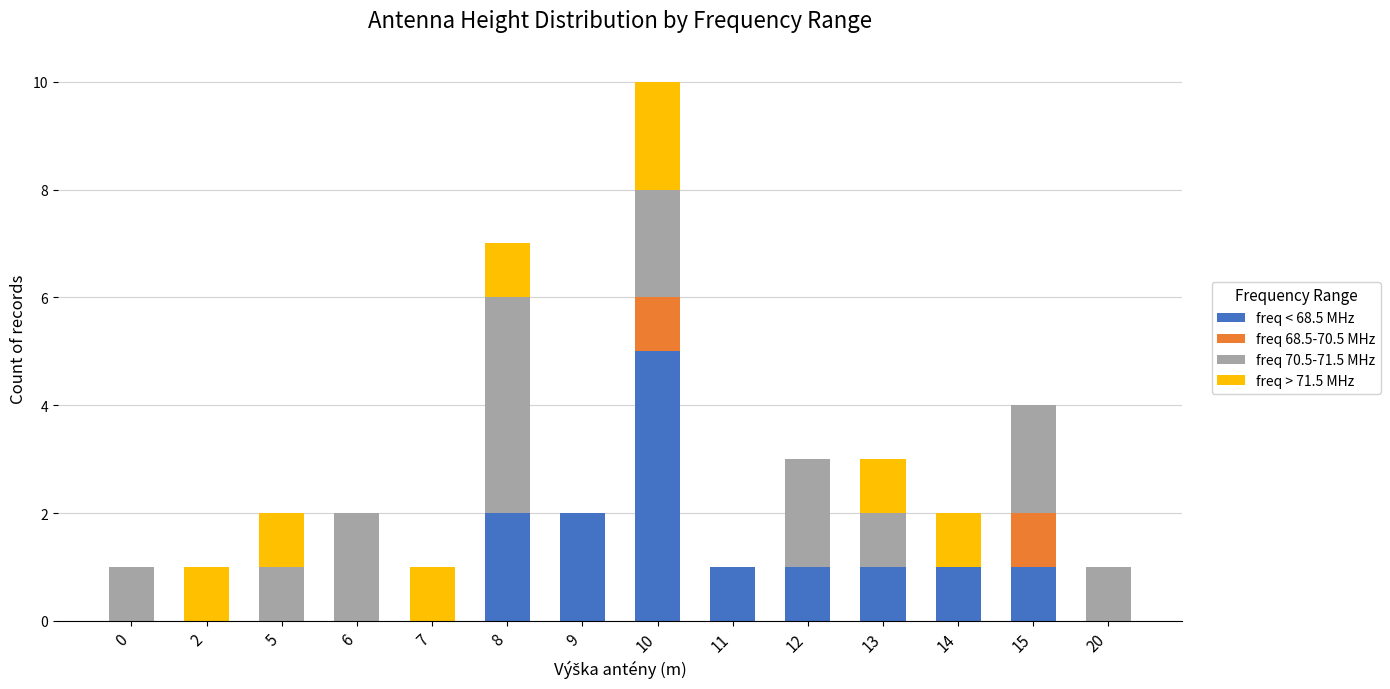

What are all the series names shown in the legend?

freq < 68.5 MHz, freq 68.5-70.5 MHz, freq 70.5-71.5 MHz, freq > 71.5 MHz